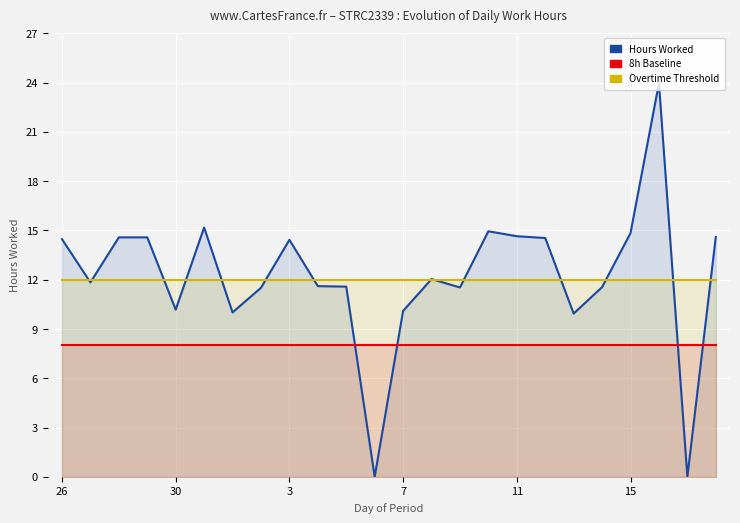

The 8h Baseline series shows 4.8 at 30. True or false?

False